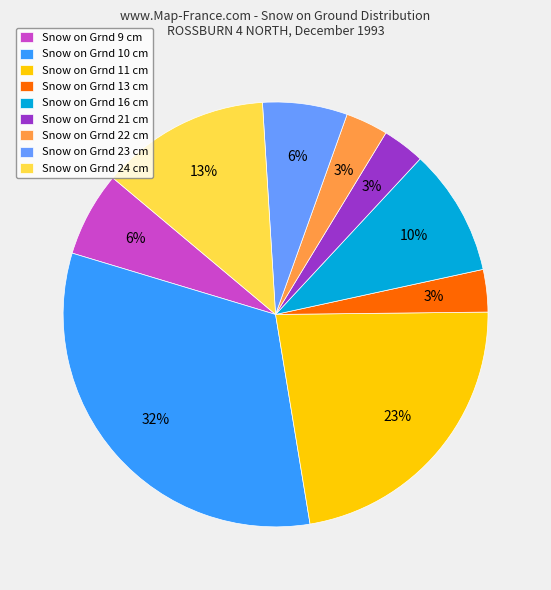

To the nearest percent, what percentage of the pie is Snow on Grnd 23 cm?

6%